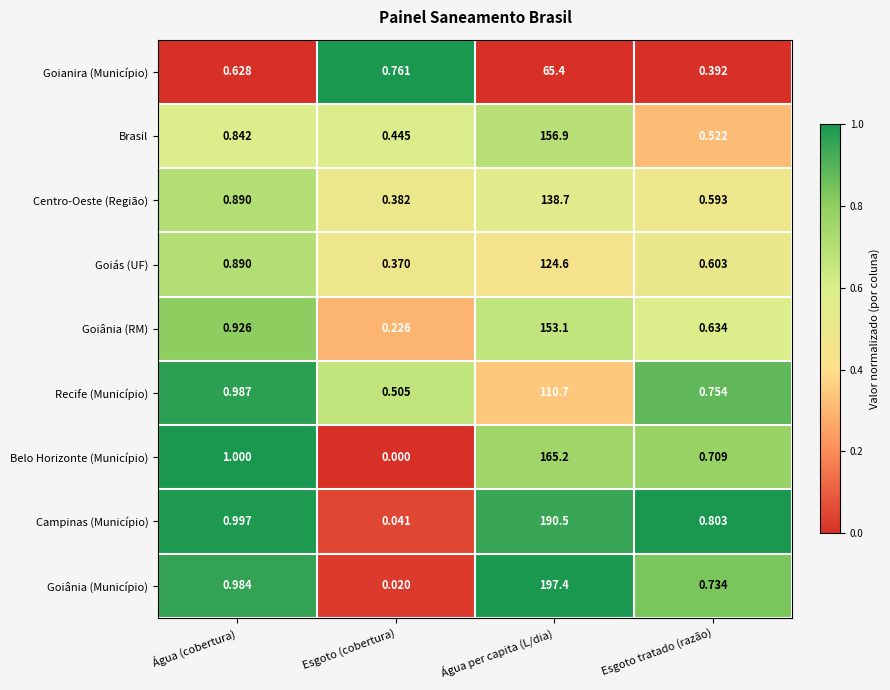

How many categories are shown in the chart?

4